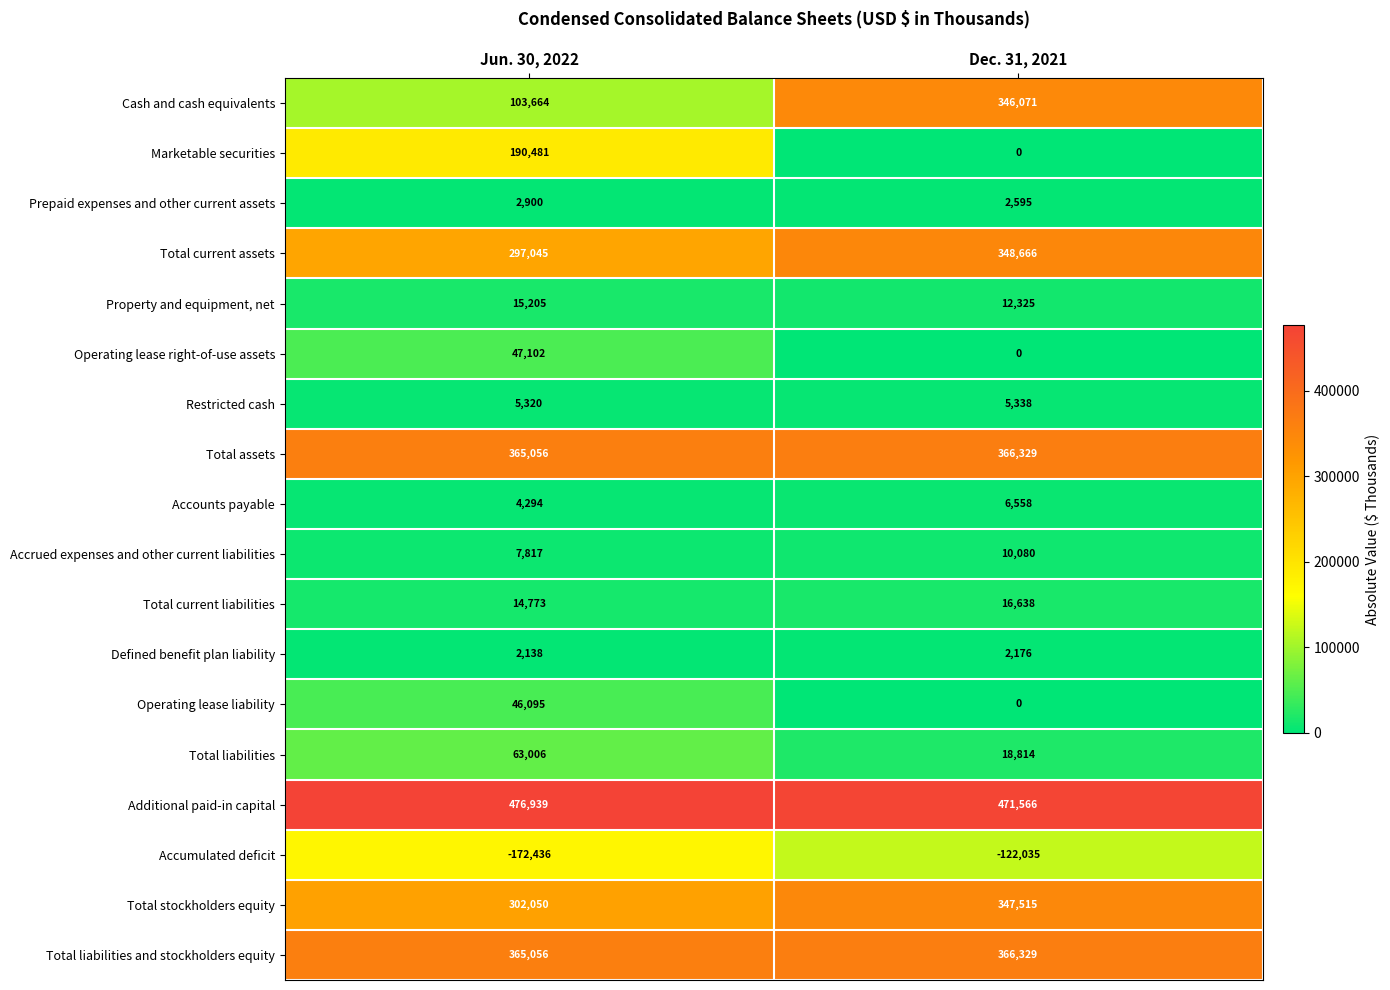

Between Jun. 30, 2022 and Dec. 31, 2021, which series saw the biggest shift?

Cash and cash equivalents